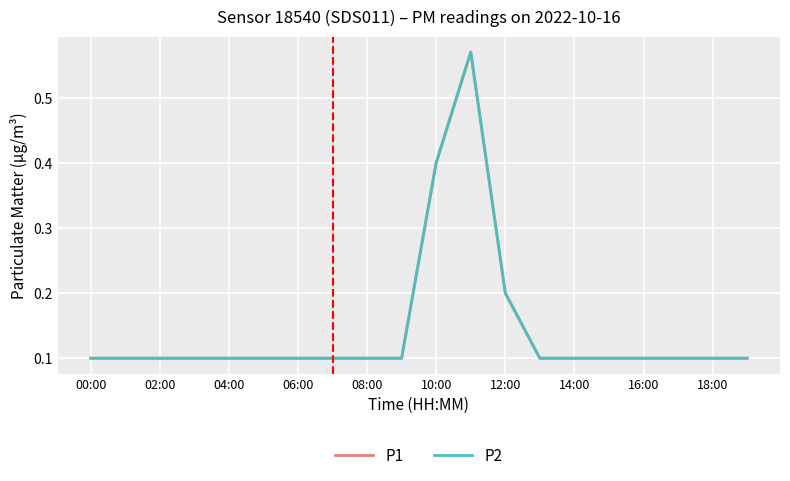

Reading left to right, list all the values displayed in this chart.

P1: 0.1	0.1	0.1	0.1	0.1	0.1	0.1	0.1	0.1	0.1	0.4	0.6	0.2	0.1	0.1	0.1	0.1	0.1	0.1	0.1
P2: 0.1	0.1	0.1	0.1	0.1	0.1	0.1	0.1	0.1	0.1	0.4	0.6	0.2	0.1	0.1	0.1	0.1	0.1	0.1	0.1